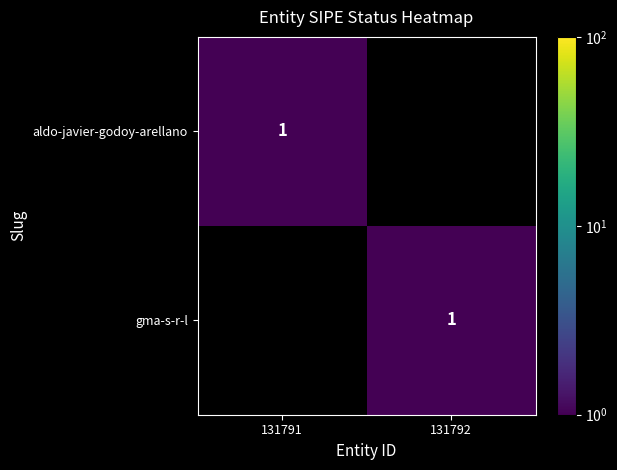

What is the difference between the highest and lowest values at 131791?

1